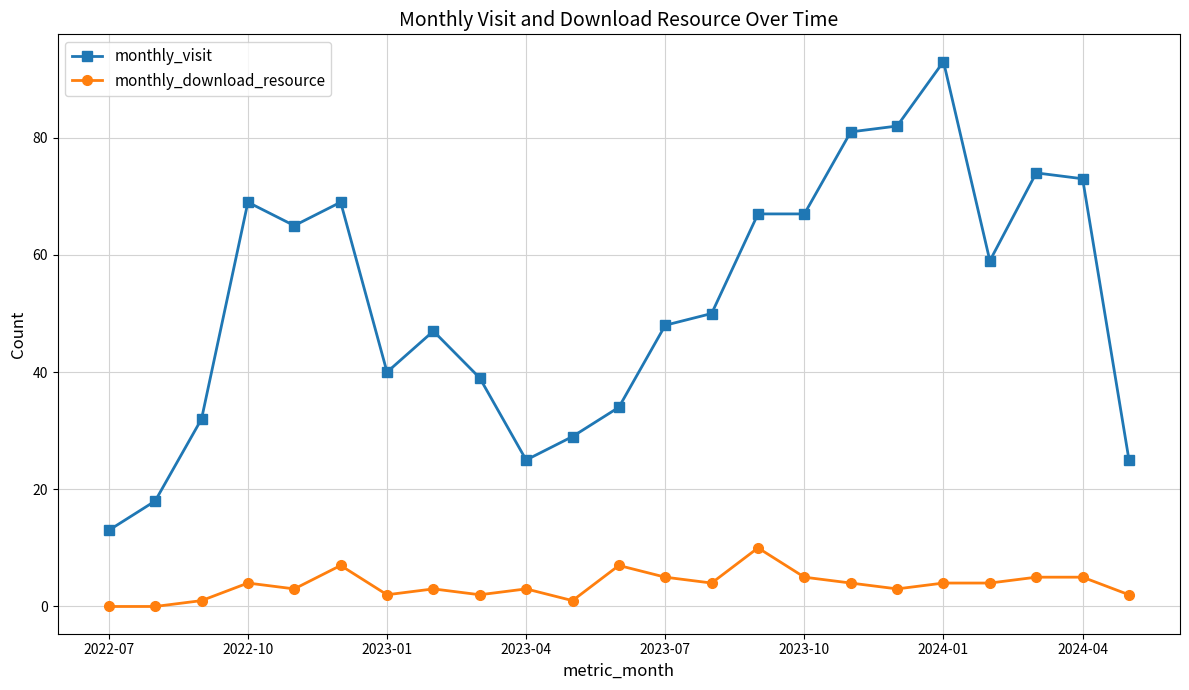

What is the value of the monthly_visit point at the 15th from the left?

67